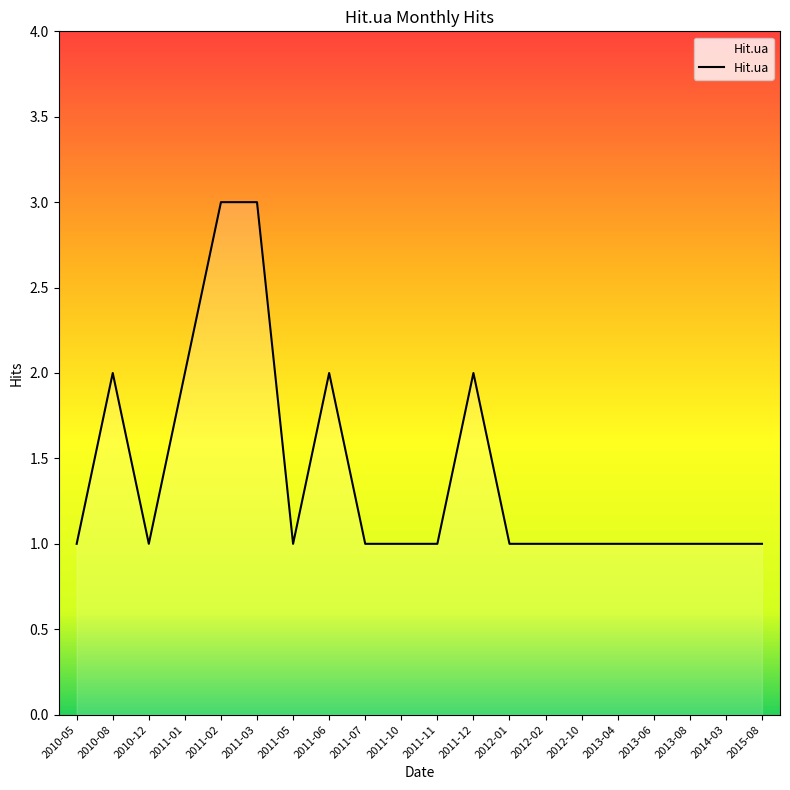

How many values are between 1 and 2?

18